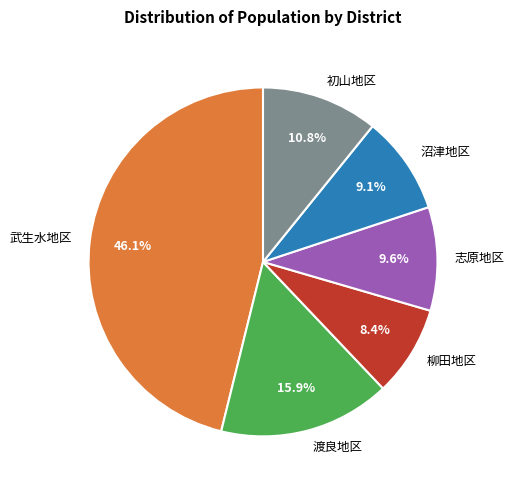

How many segments does this pie chart have?

6